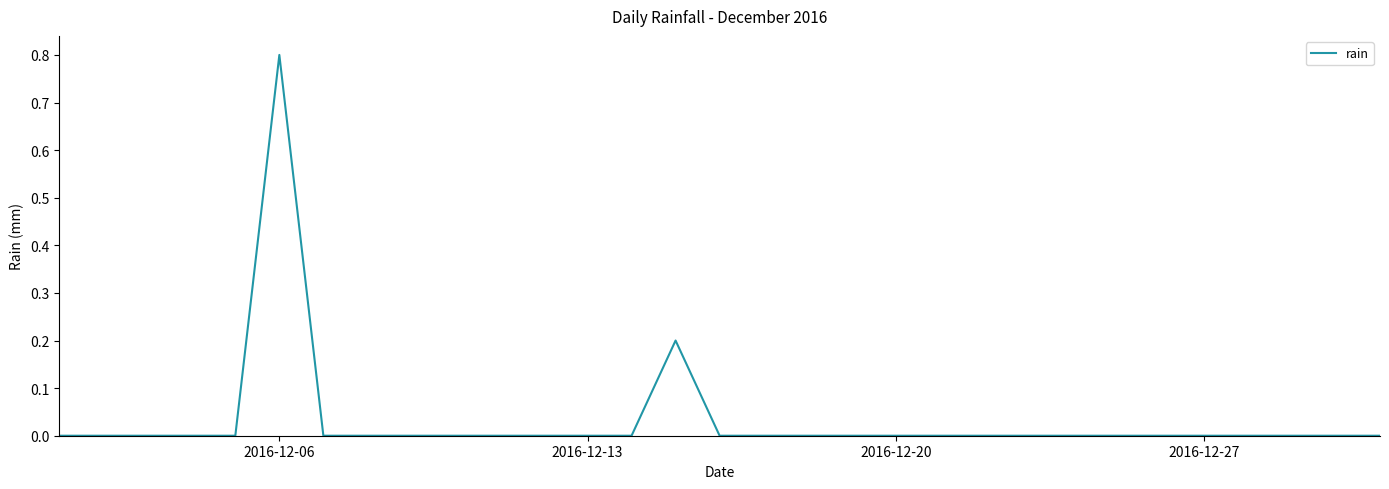

What is the difference between the maximum and minimum values?

0.8